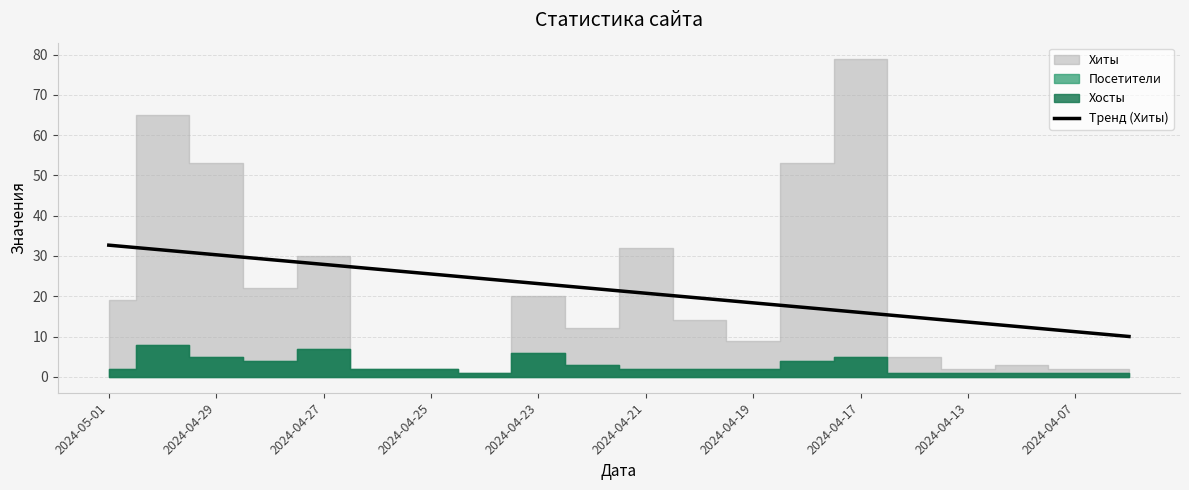

The Тренд (Хиты) series shows 23.1 at 2024-04-23. True or false?

True